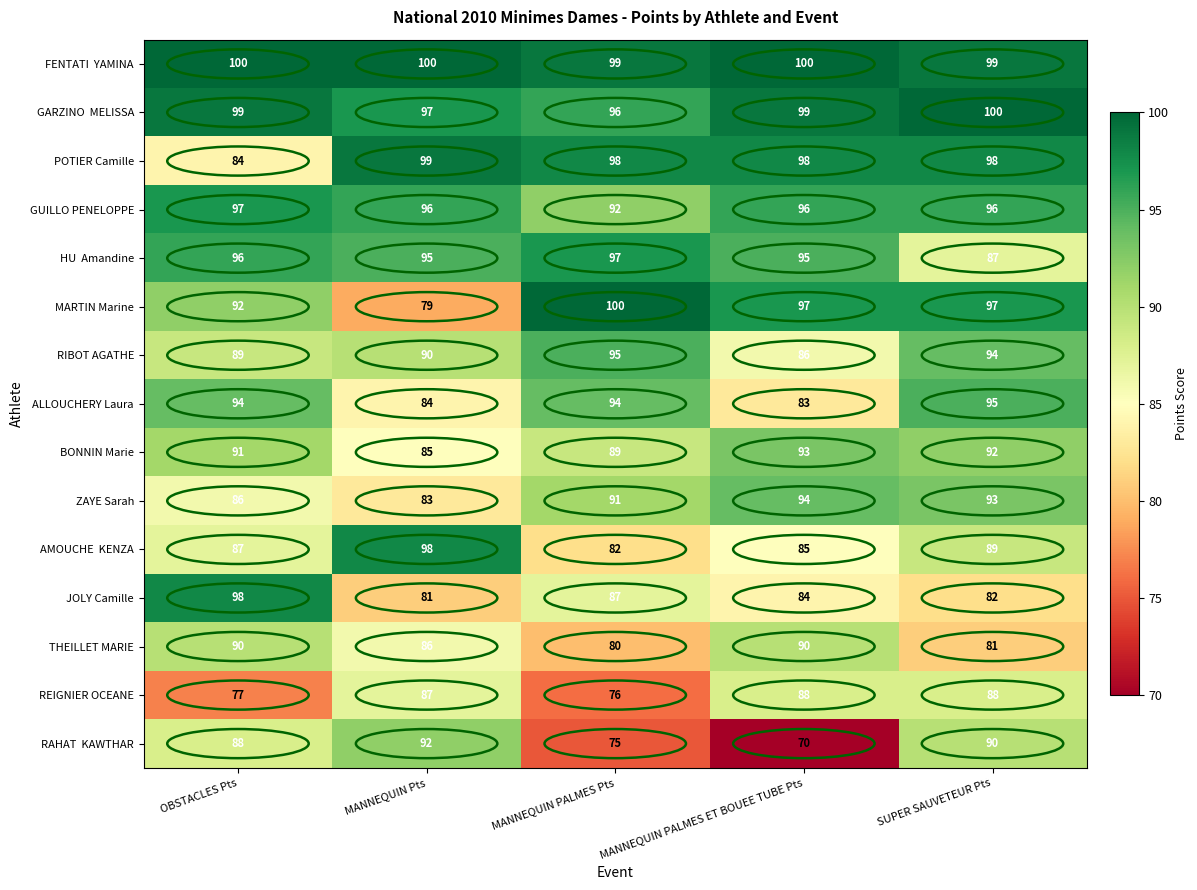

What is the spread (max minus min) of values at SUPER SAUVETEUR Pts?

19